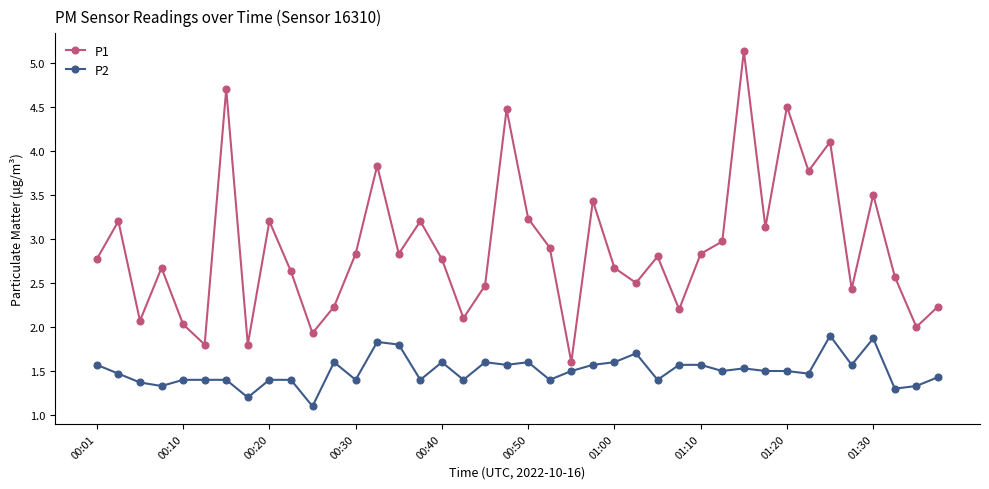

What is the difference between the second highest and minimum values in the P2 series?

0.8